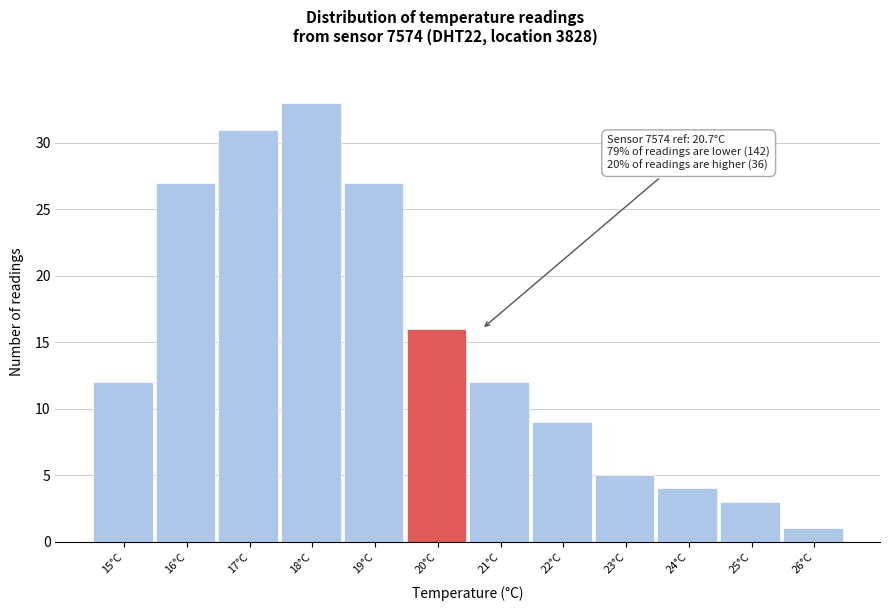

Reading left to right, extract all data points from this chart.

12	27	31	33	27	16	12	9	5	4	3	1